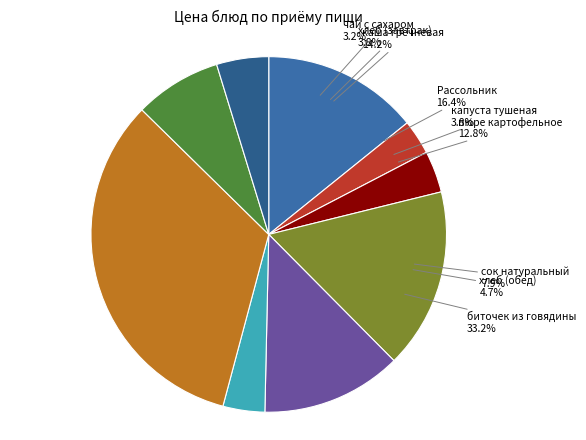

What is the largest slice in the pie chart?

биточек из говядины